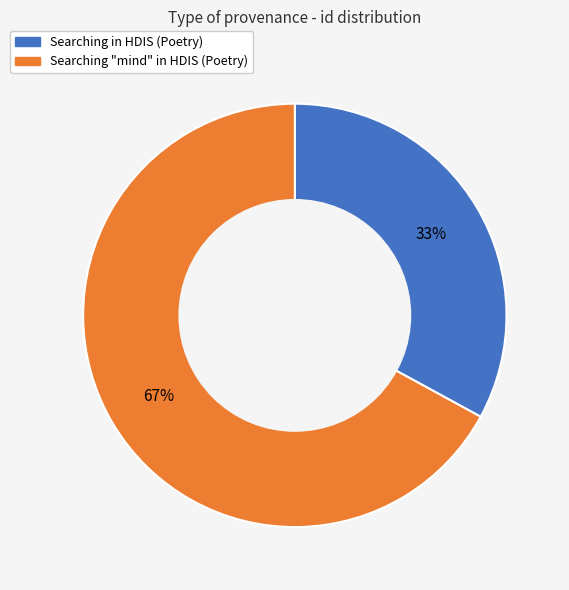

Rank the categories by value from lowest to highest.

Searching in HDIS (Poetry), Searching "mind" in HDIS (Poetry)